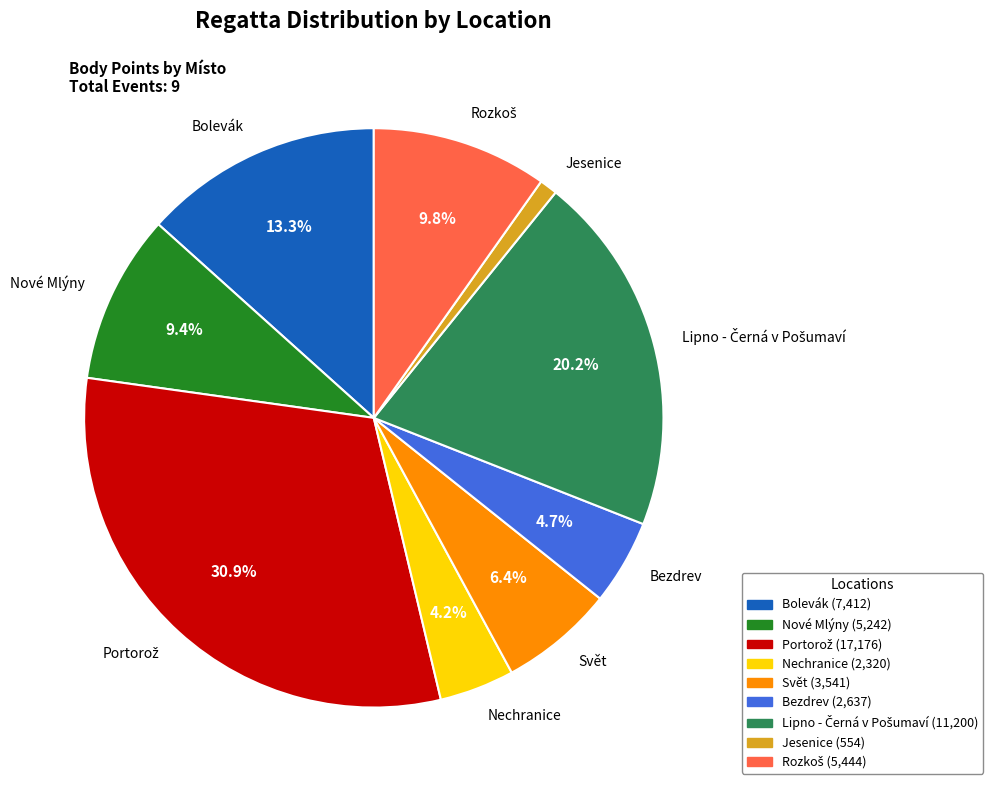

Is it true that Nechranice is 4% of the pie?

True